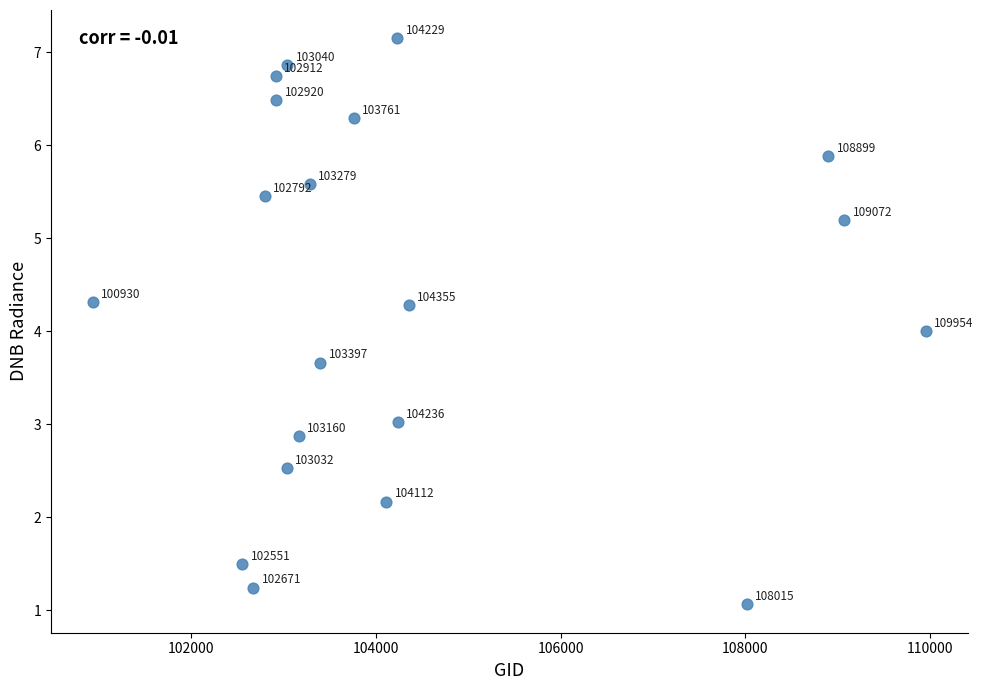

What is the range of X values (max minus min)?

9024.0